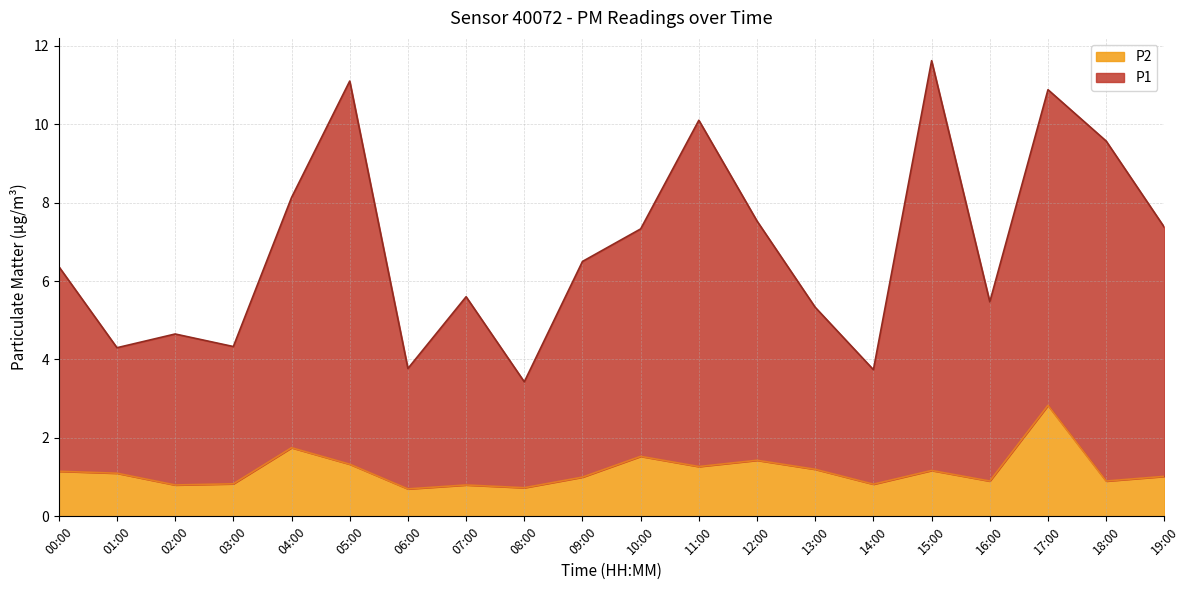

Between 17:00 and 06:00, which is larger?

17:00